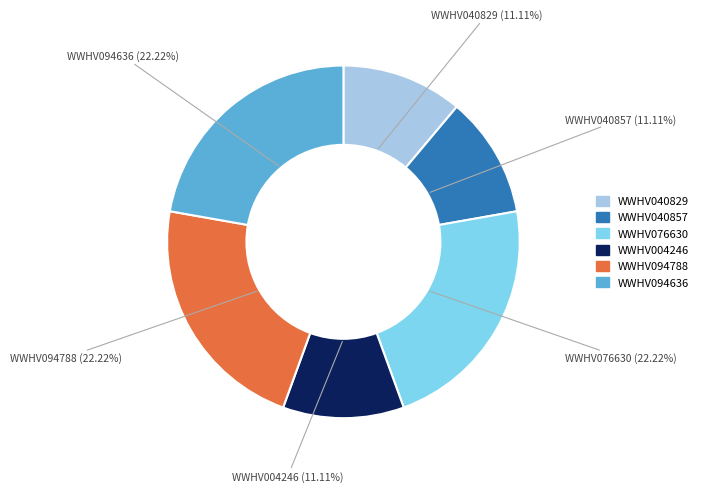

True or false: WWHV076630 accounts for 22% of the total.

True